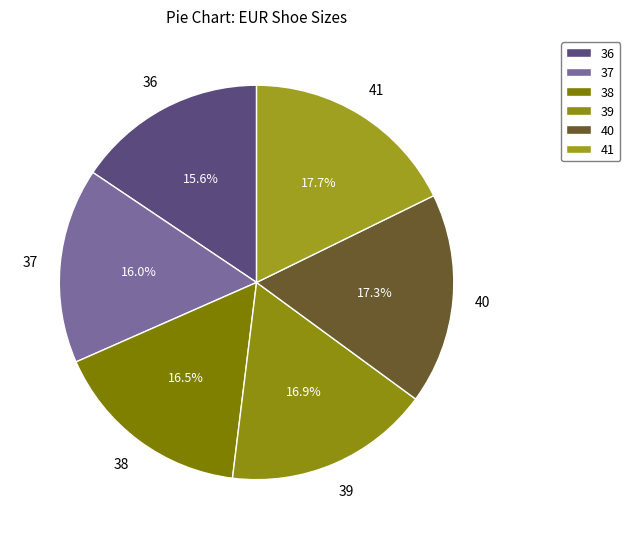

How many slices are in this pie chart?

6